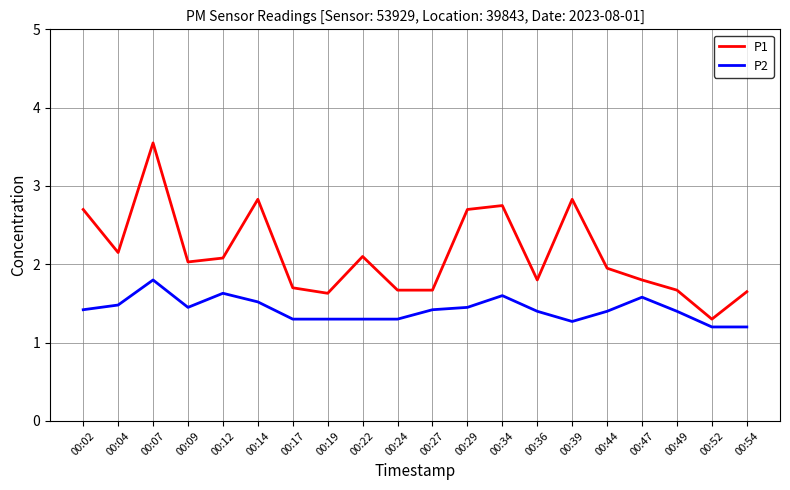

At 00:49, list the series in order from largest to smallest.

P1, P2